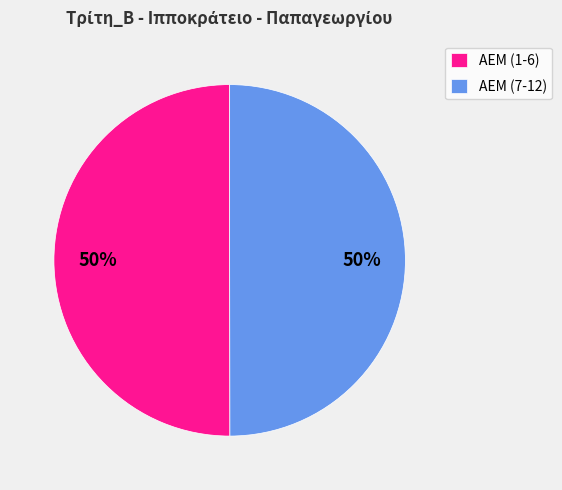

How many segments does this pie chart have?

2